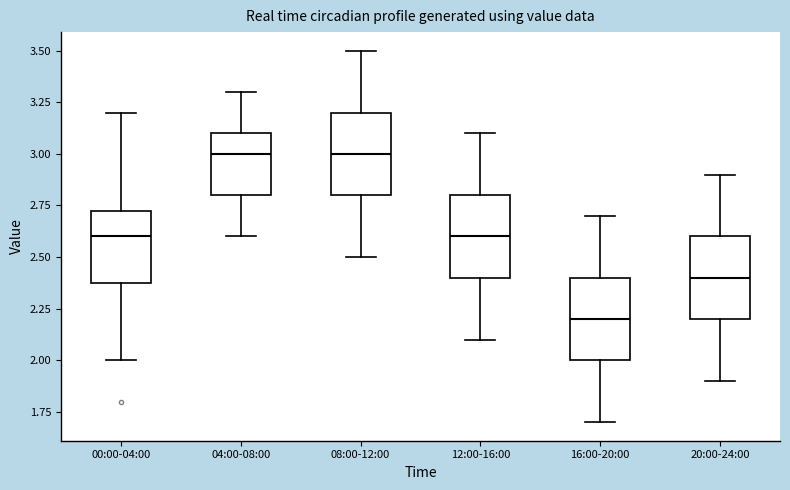

Reading left to right, transcribe this box plot: for each box, give where its median line is, the range the box spans, and where its two whiskers end, as read against the y-axis. The values are not printed on the chart, so give them approximately, as read against the axis.

00:00-04:00: median 2.60, box 2.40 to 2.75, whiskers 2.00 to 3.20
04:00-08:00: median 3.00, box 2.80 to 3.10, whiskers 2.60 to 3.30
08:00-12:00: median 3.00, box 2.80 to 3.20, whiskers 2.50 to 3.50
12:00-16:00: median 2.60, box 2.40 to 2.80, whiskers 2.10 to 3.10
16:00-20:00: median 2.20, box 2.00 to 2.40, whiskers 1.70 to 2.70
20:00-24:00: median 2.40, box 2.20 to 2.60, whiskers 1.90 to 2.90